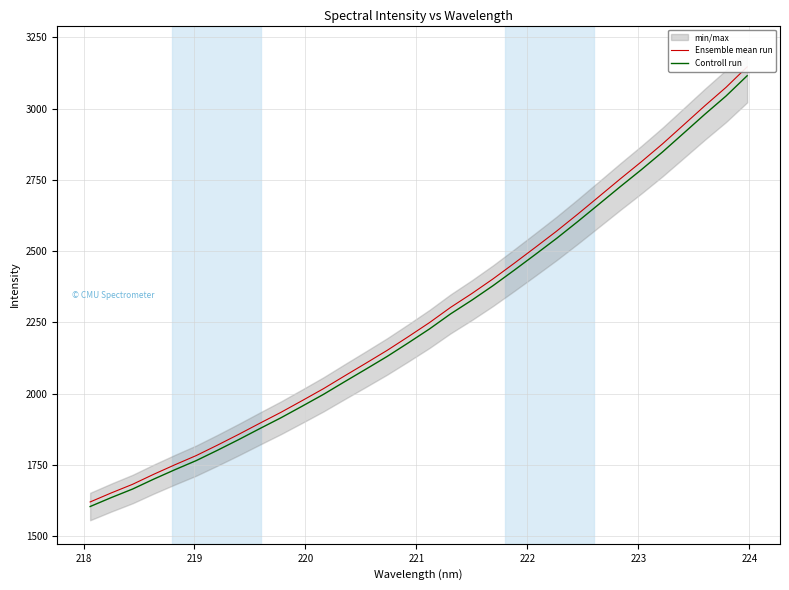

What is the maximum value for Controll run?

3115.5